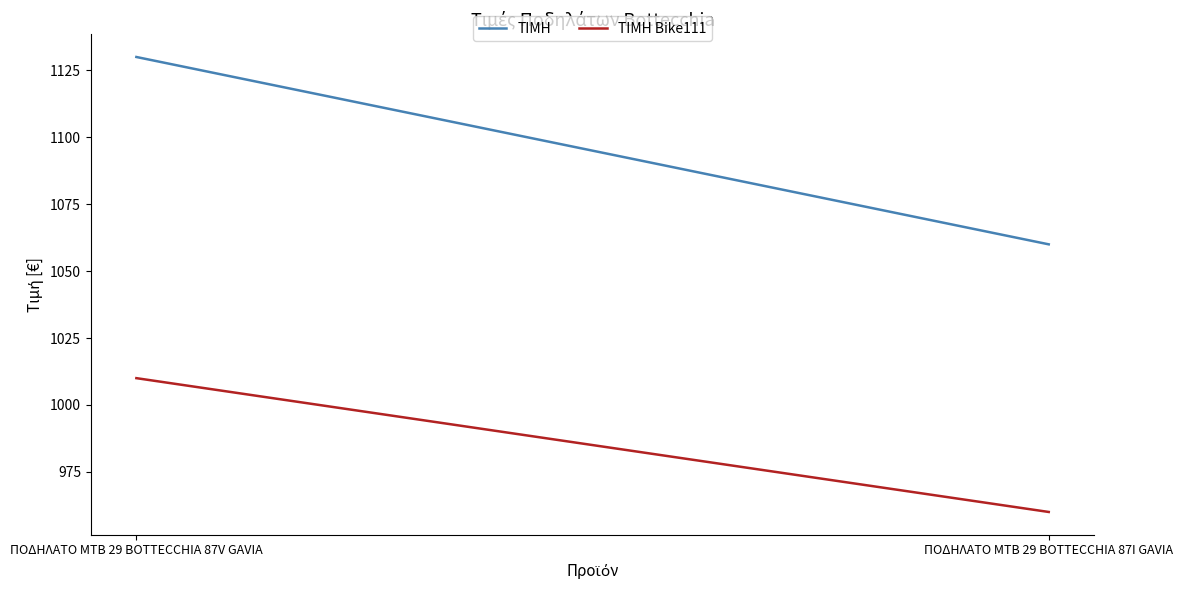

How many lines are shown in the chart?

2